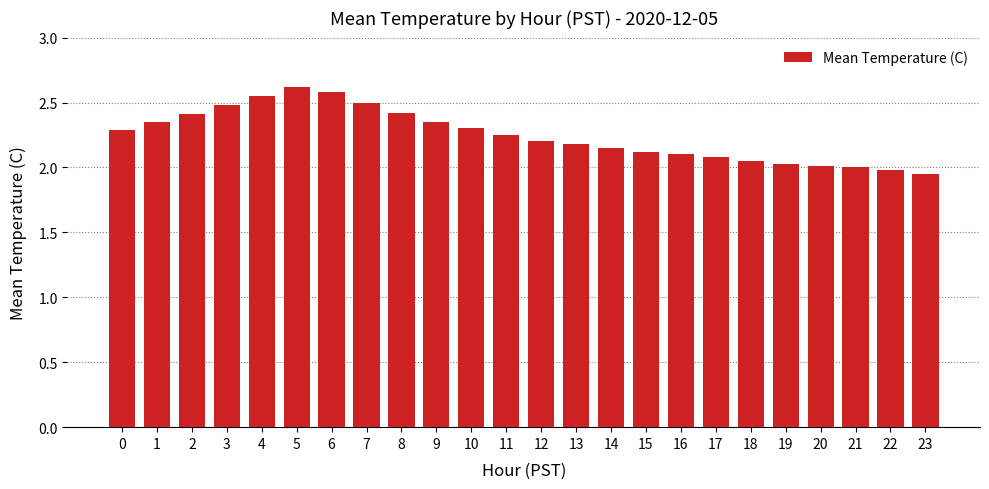

How many categories are shown in the chart?

24